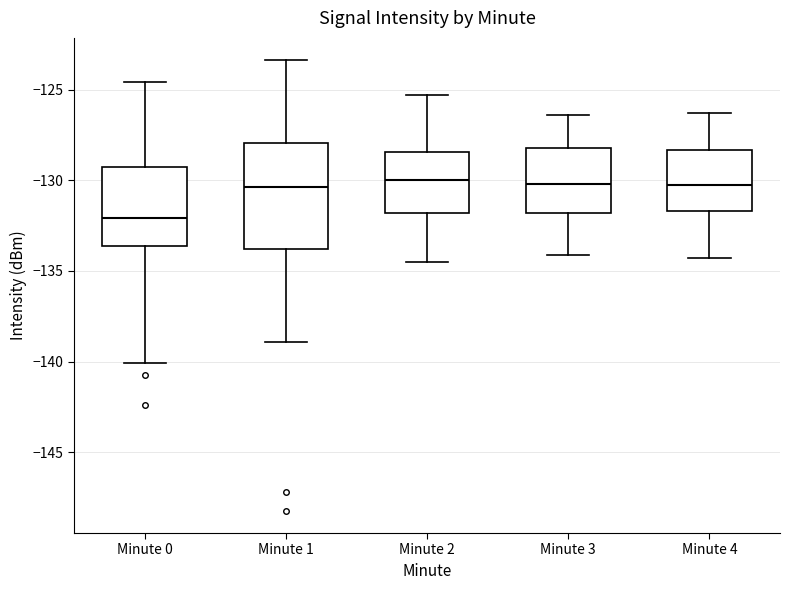

Reading left to right, transcribe this box plot: for each box, give where its median line is, the range the box spans, and where its two whiskers end, as read against the y-axis. The values are not printed on the chart, so give them approximately, as read against the axis.

Minute 0: median -132.0, box -133.5 to -129.5, whiskers -140.0 to -124.5
Minute 1: median -130.5, box -134.0 to -128.0, whiskers -139.0 to -123.5
Minute 2: median -130.0, box -132.0 to -128.5, whiskers -134.5 to -125.5
Minute 3: median -130.0, box -132.0 to -128.0, whiskers -134.0 to -126.5
Minute 4: median -130.0, box -131.5 to -128.5, whiskers -134.5 to -126.5